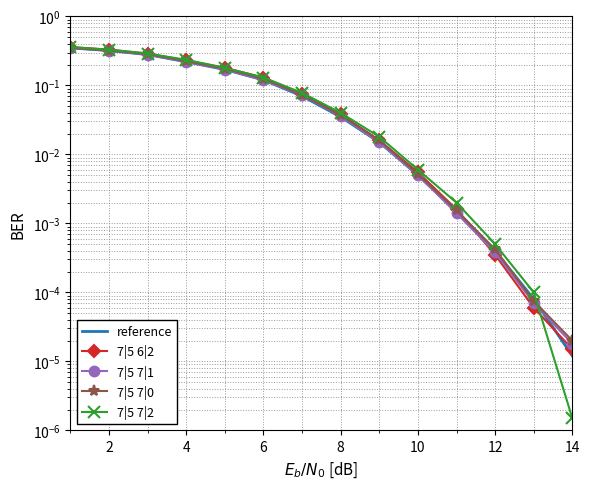

Is this an area chart (filled region under the line)?

No